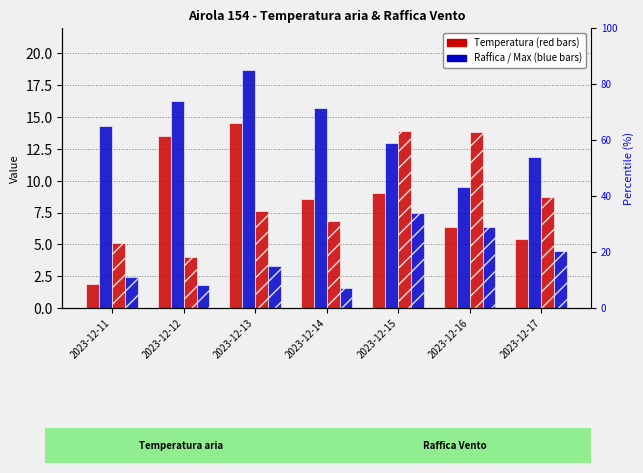

Which series changed the most between 2023-12-11 and 2023-12-14?

Temp Min (°C)